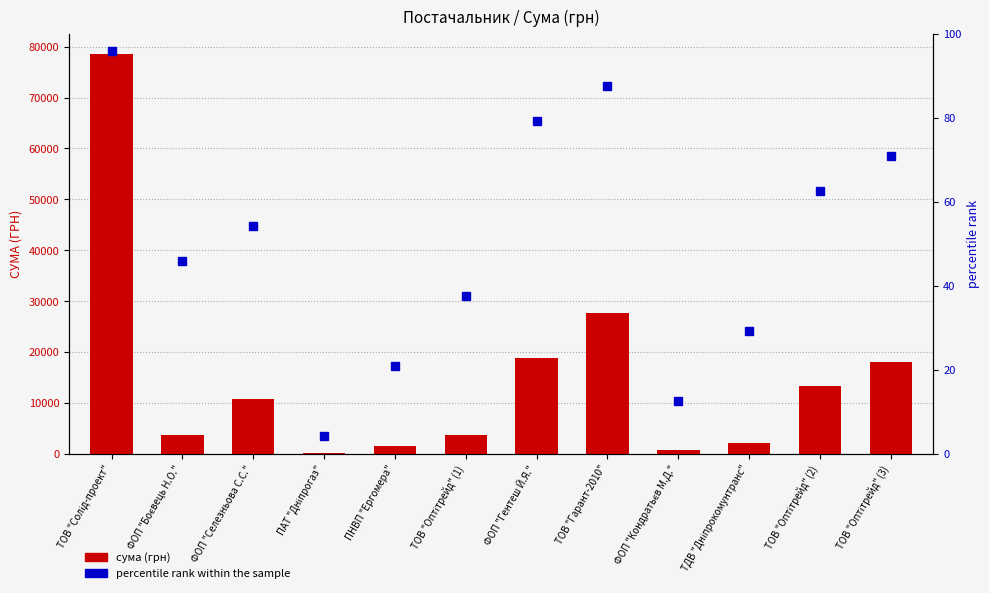

At how many categories does at least one series exceed 164?

11